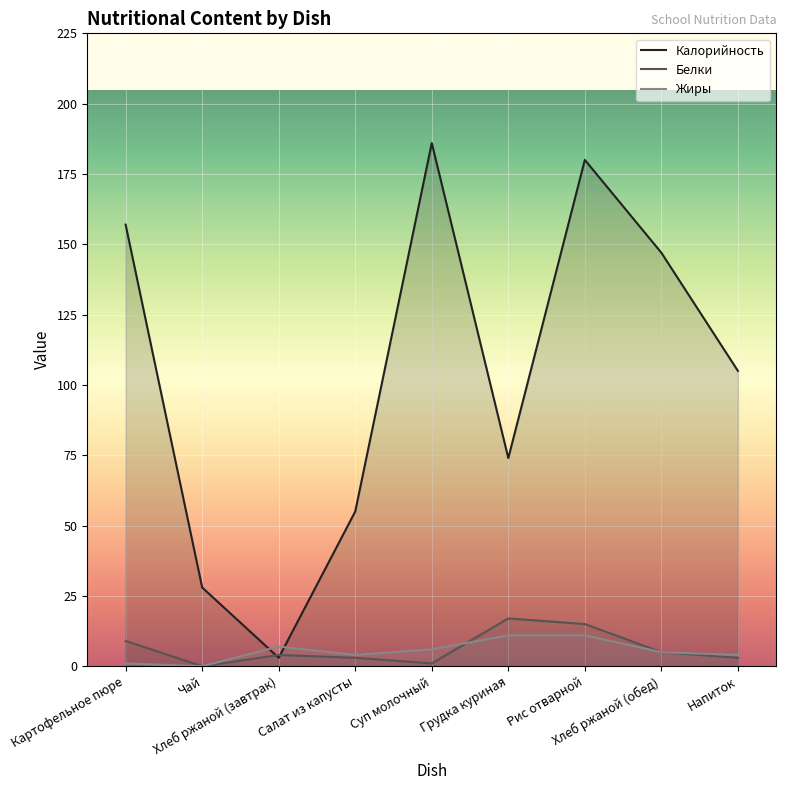

What is the value of the Жиры point at the 7th from the left?

11